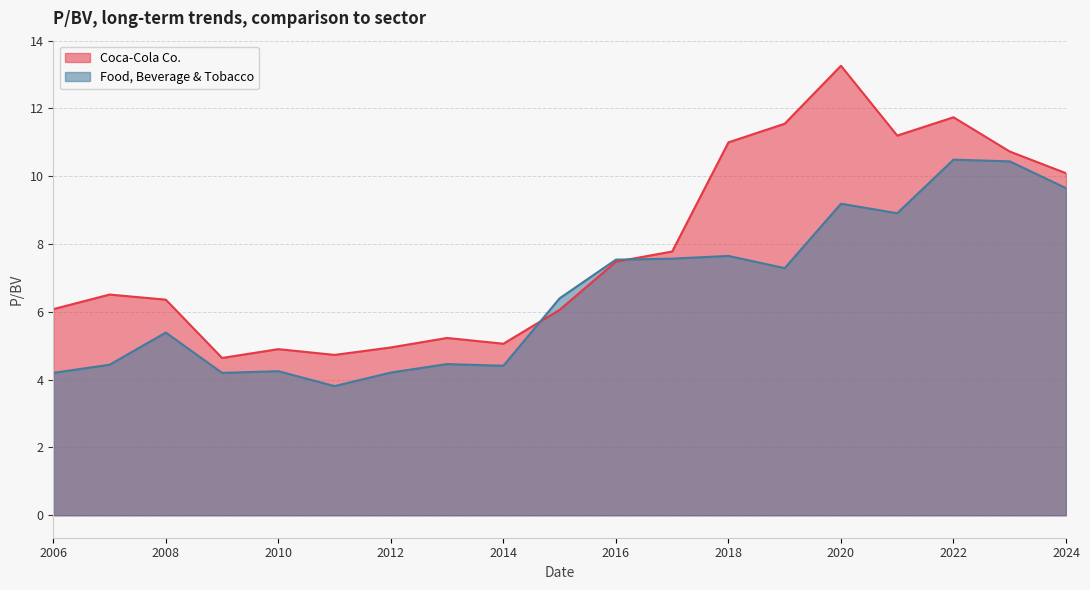

What is the difference between the maximum and minimum values in the Coca-Cola Co. series?

8.6